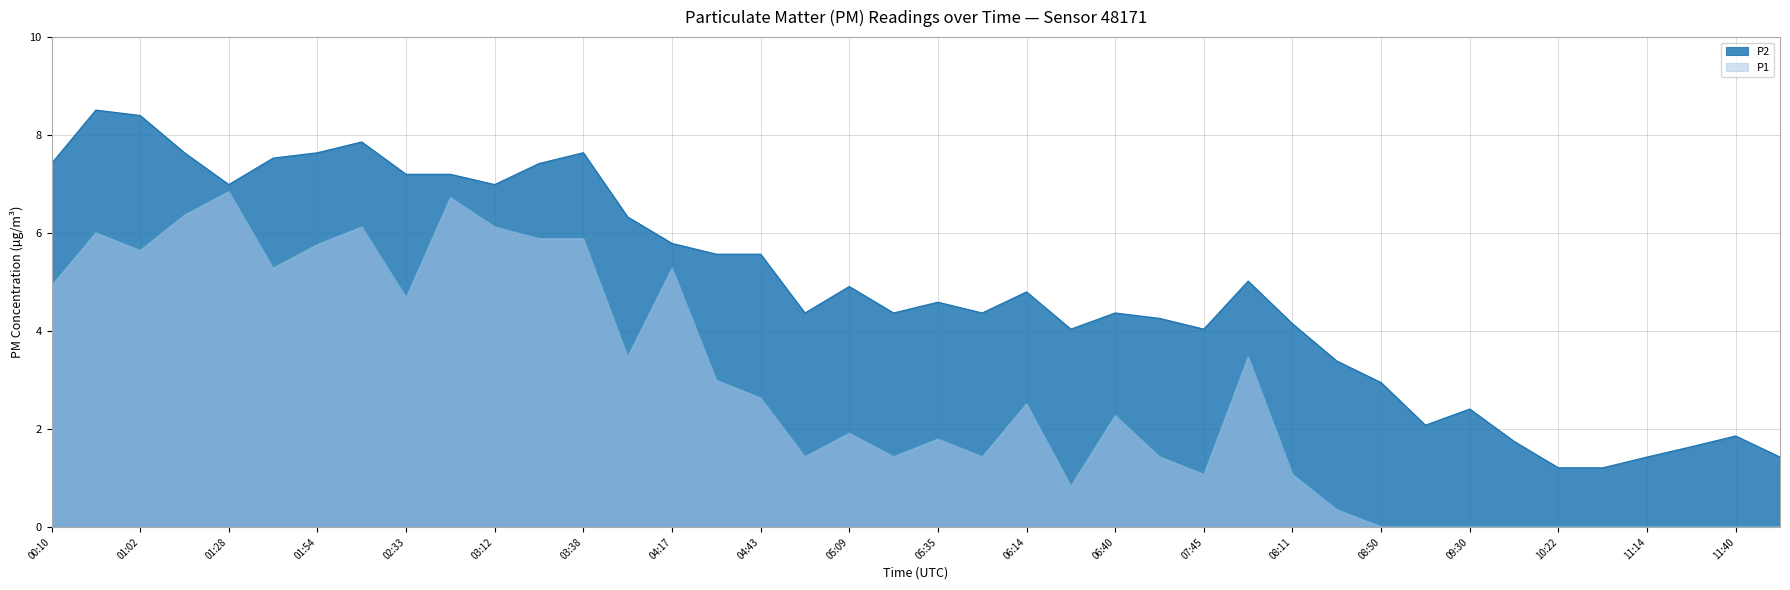

True or false: P1 and P2 cross at least once.

False